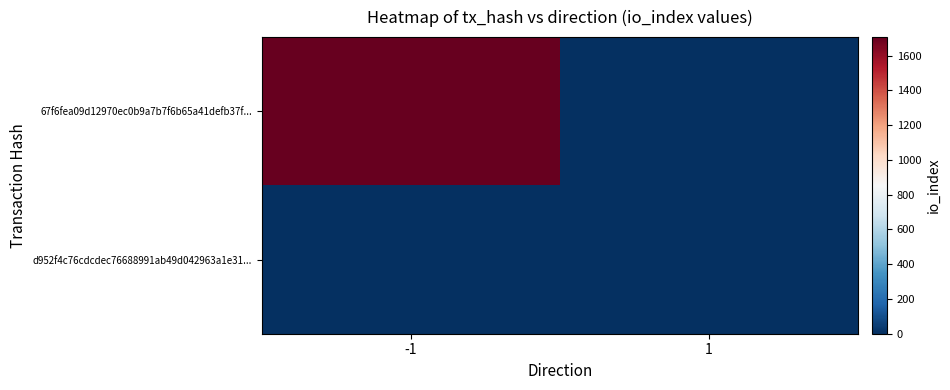

Which label corresponds to the smallest value in the chart?

1